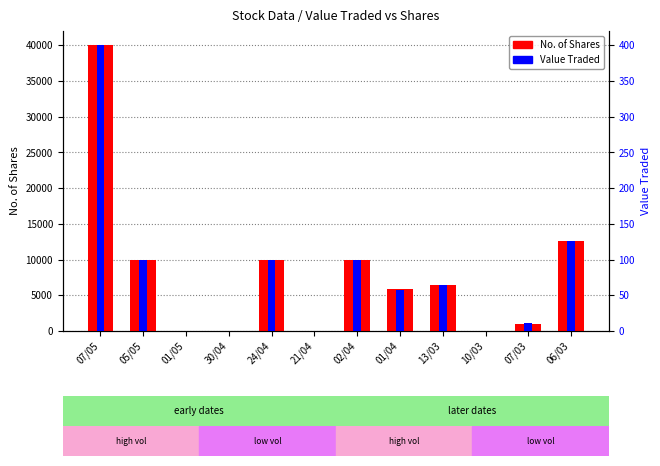

What is the label of the 2nd bar from the right?

07/03